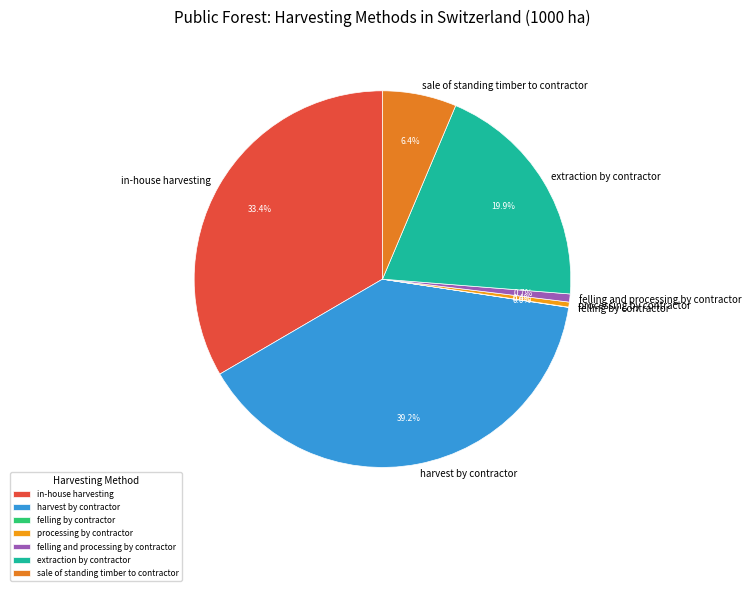

Between sale of standing timber to contractor and harvest by contractor, which is larger?

harvest by contractor